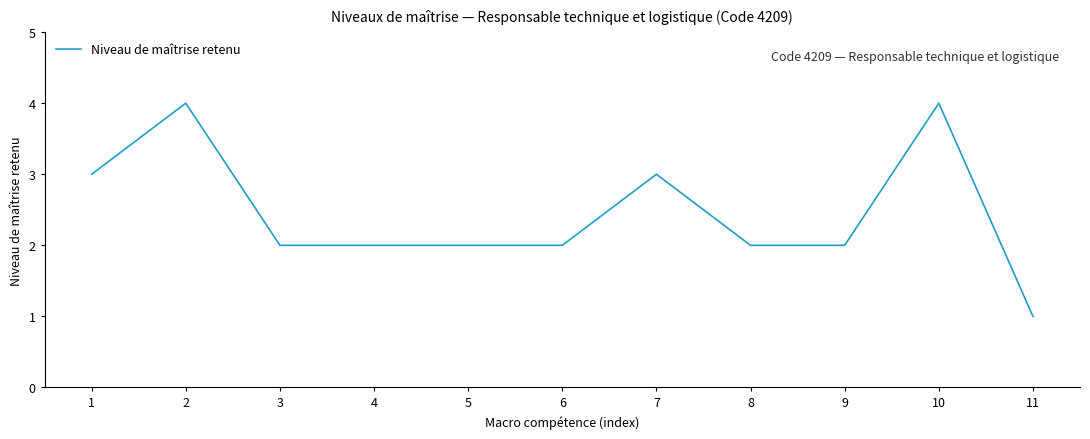

How many lines are shown in the chart?

1